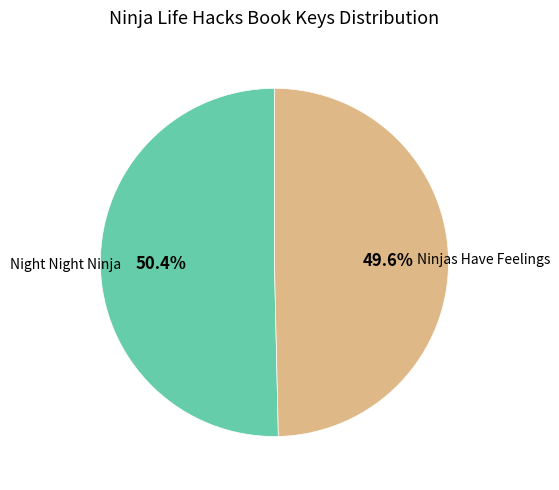

Does any single category account for the majority?

Yes